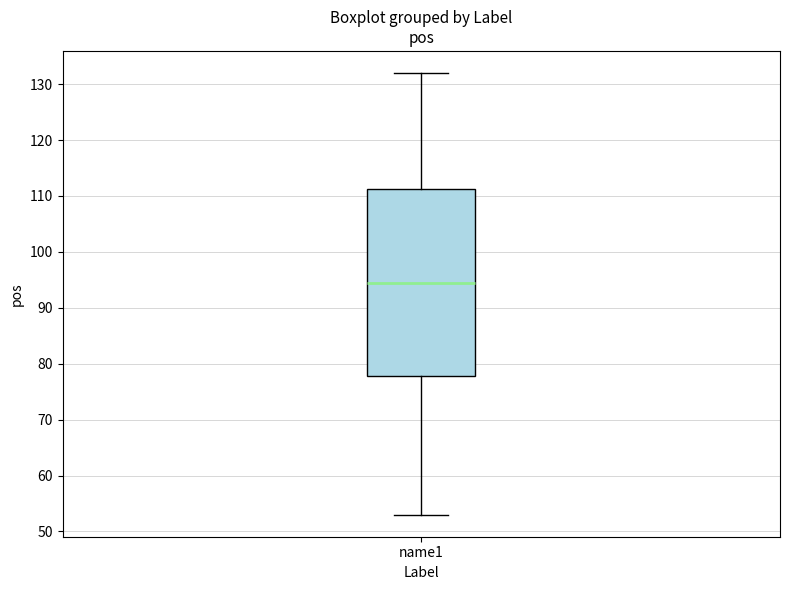

Transcribe this box plot: give where the median line is, the range the box spans, and where the two whiskers end, as read against the y-axis. The values are not printed on the chart, so give them approximately, as read against the axis.

median 95, box 78 to 111, whiskers 53 to 132